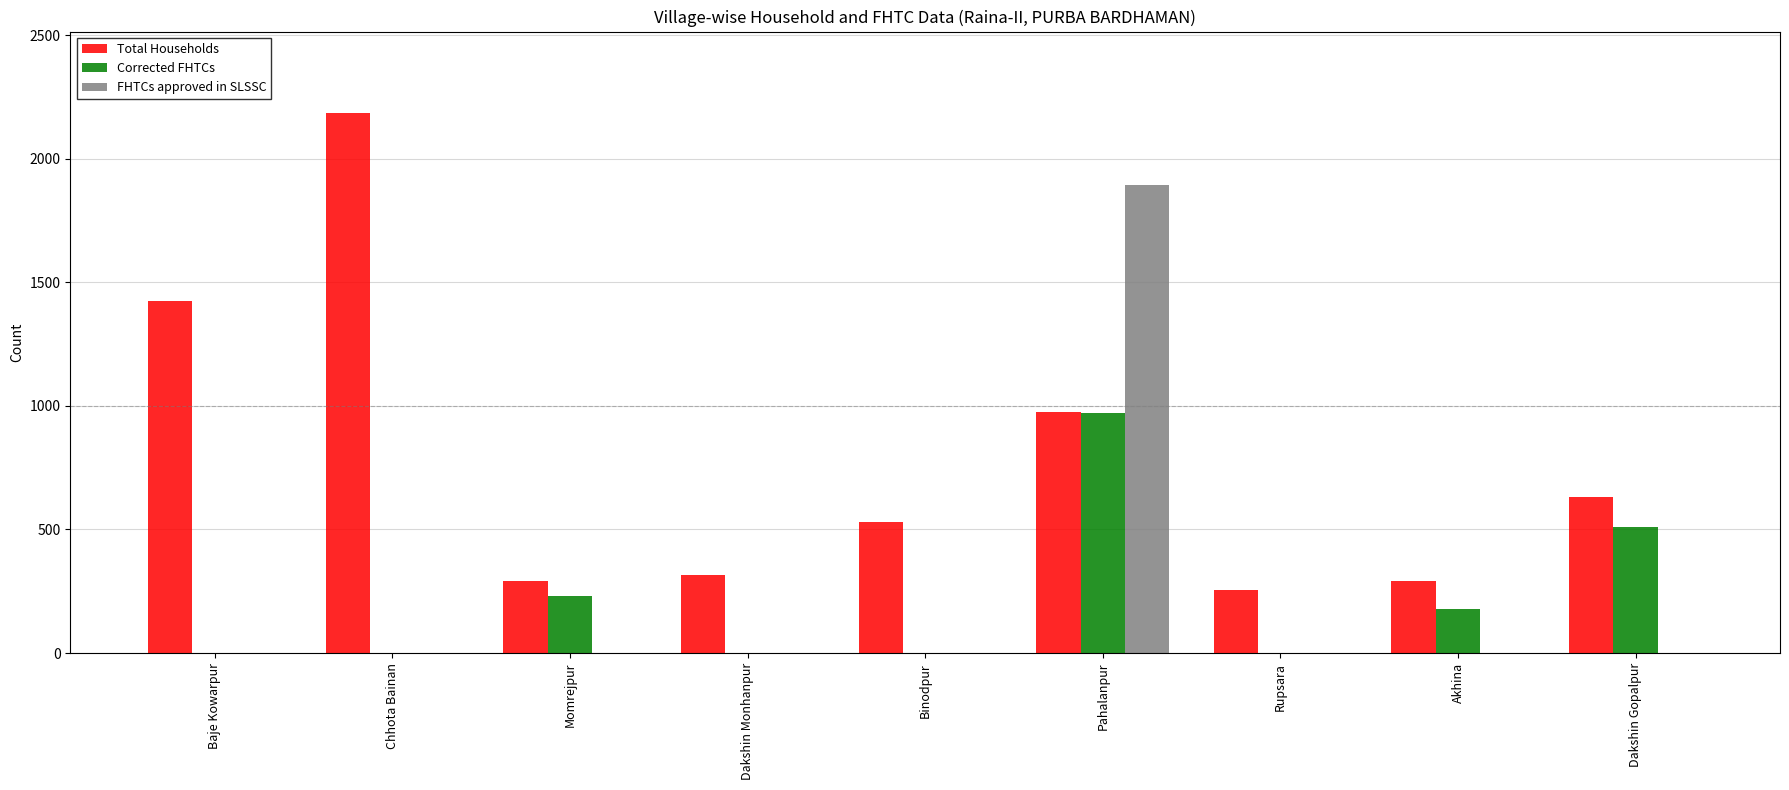

Which label corresponds to the largest value in the chart?

Chhota Bainan